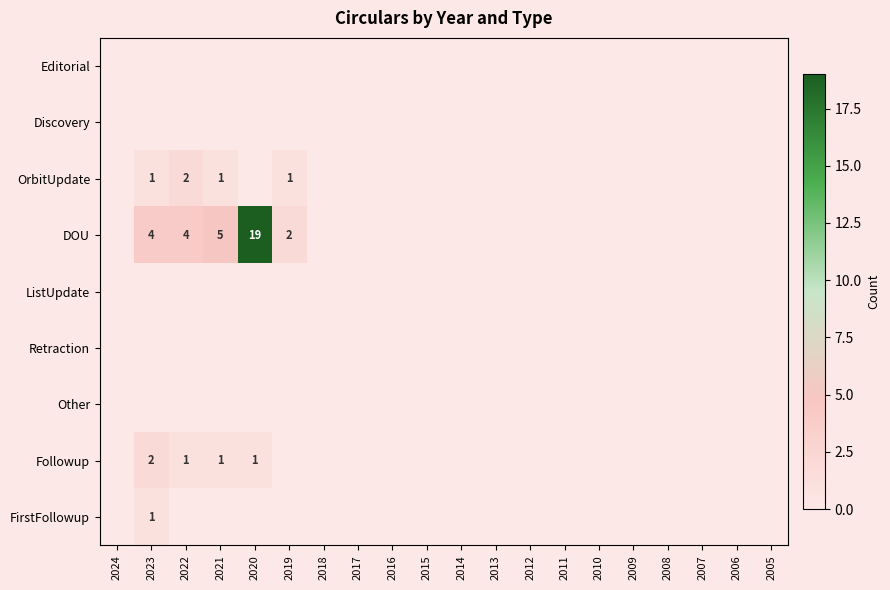

Which series has the largest total across all categories?

DOU